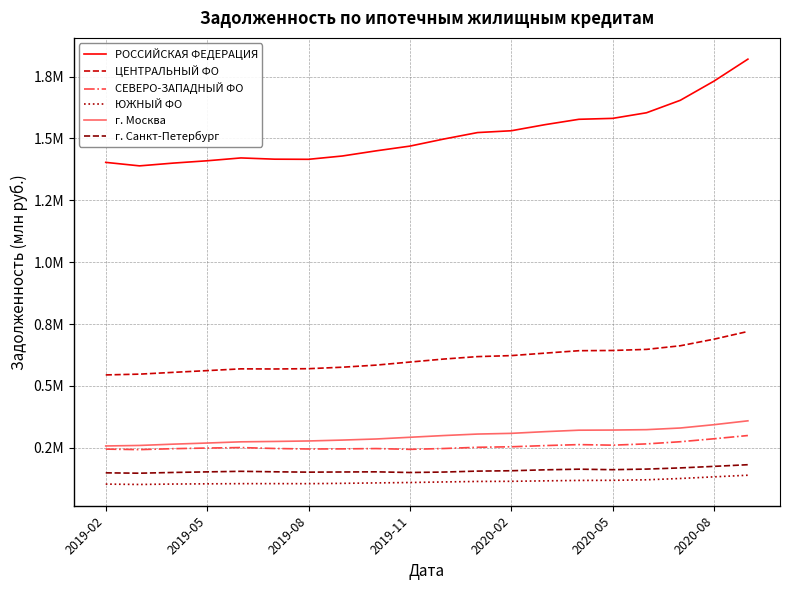

Does the chart have visible grid lines?

Yes